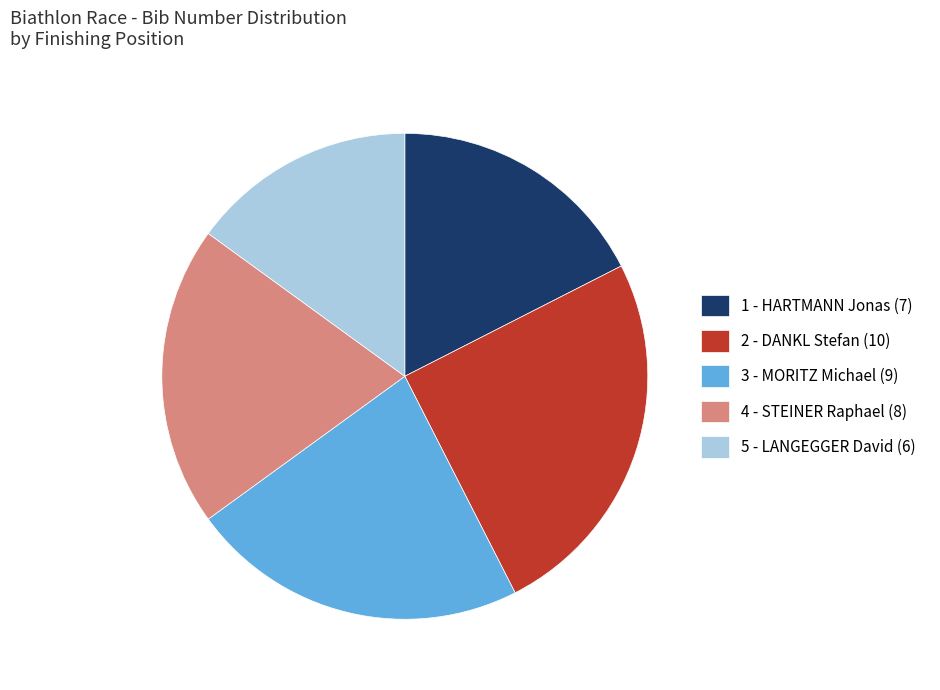

Do 5 - LANGEGGER David (6) and 4 - STEINER Raphael (8) together represent more than half of the pie?

No